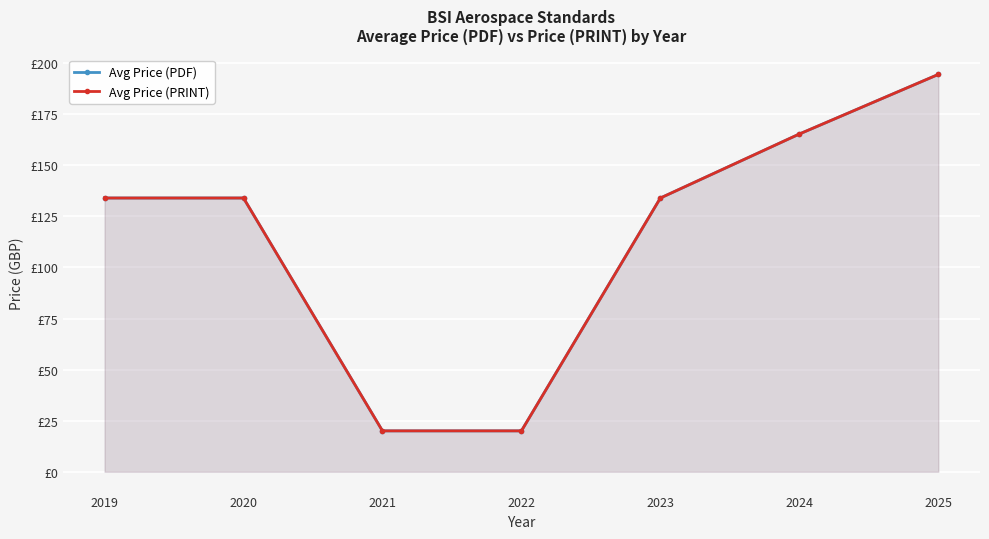

List the labels in order of Avg Price (PDF) value, smallest first.

2021, 2022, 2019, 2020, 2023, 2024, 2025